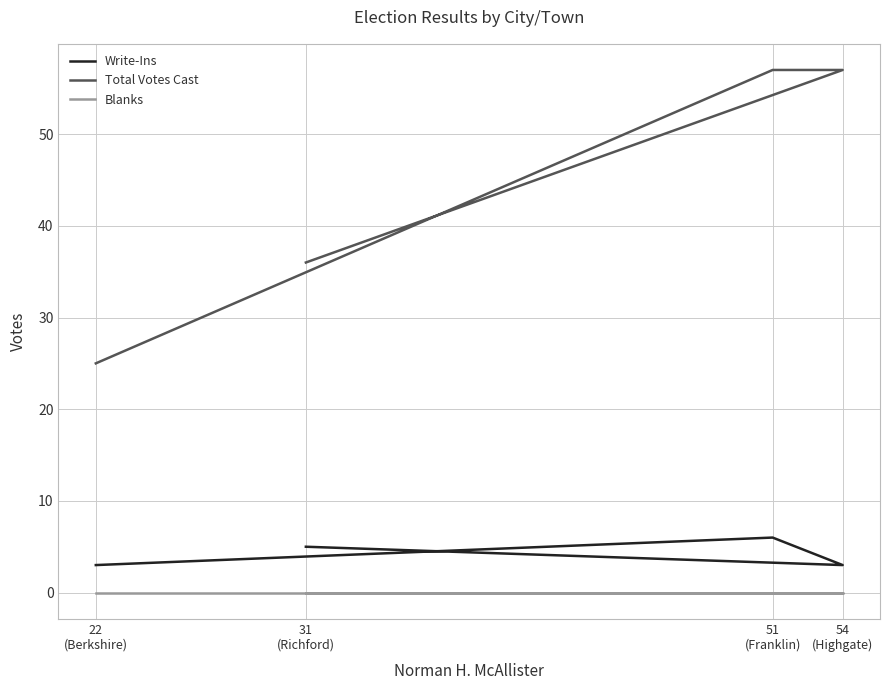

Reading left to right, list all the values displayed in this chart.

Write-Ins: 22
(Berkshire)=3	51
(Franklin)=6	54
(Highgate)=3	31
(Richford)=5
Total Votes Cast: 22
(Berkshire)=25	51
(Franklin)=57	54
(Highgate)=57	31
(Richford)=36
Blanks: 22
(Berkshire)=0	51
(Franklin)=0	54
(Highgate)=0	31
(Richford)=0